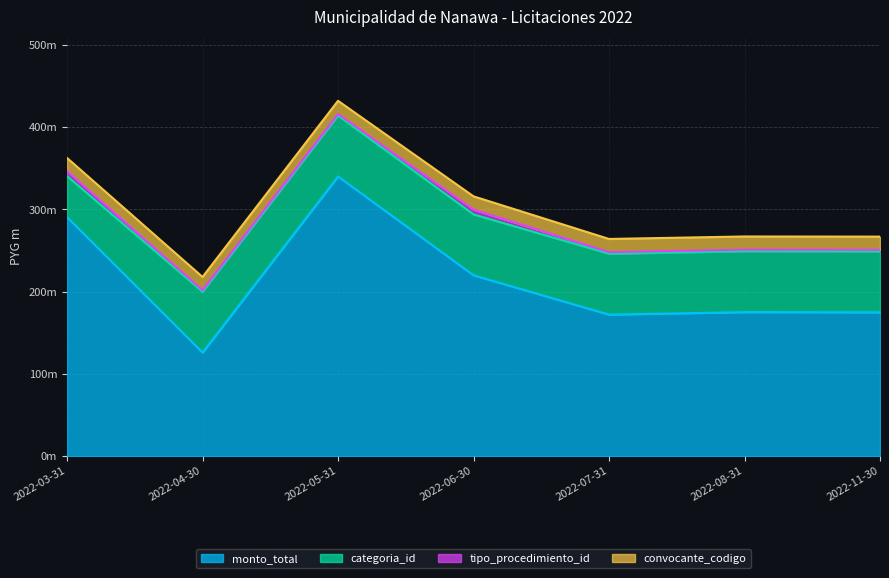

What are all the series names shown in the legend?

monto_total, categoria_id, tipo_procedimiento_id, convocante_codigo